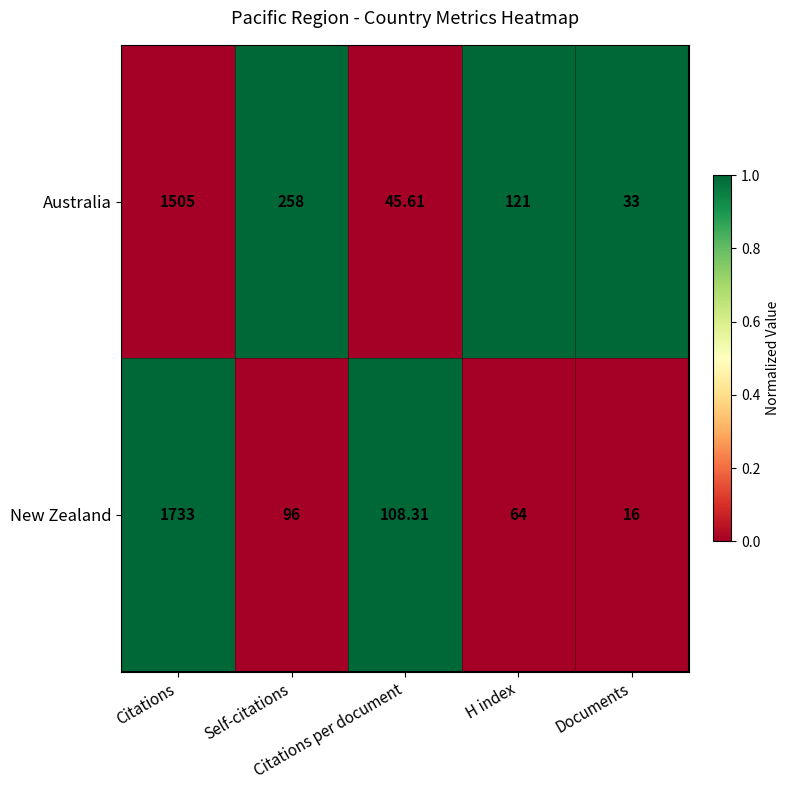

What is the total value across all series at Self-citations?

354.0